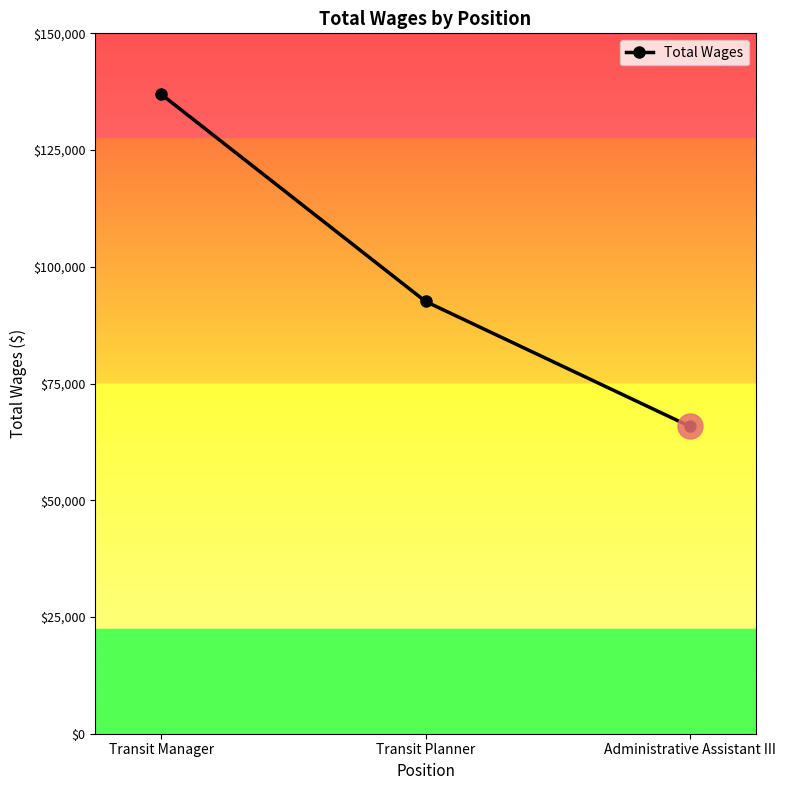

Count the number of data series in this chart.

1